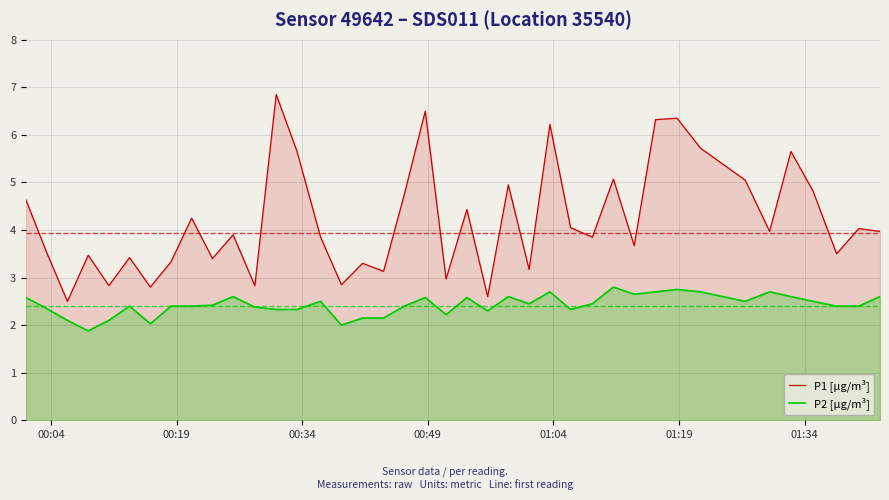

True or false: P2 [µg/m³] and P1 [µg/m³] cross at least once.

False